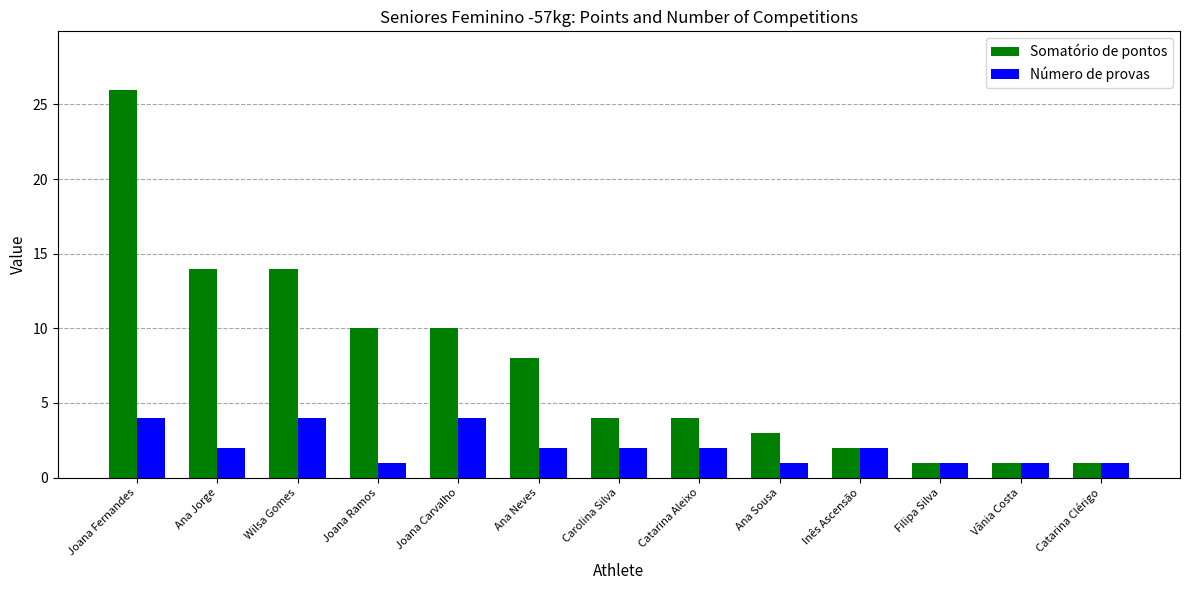

Reading left to right, list all the values displayed in this chart.

Somatório de pontos: 26	14	14	10	10	8	4	4	3	2	1	1	1
Número de provas: 4	2	4	1	4	2	2	2	1	2	1	1	1